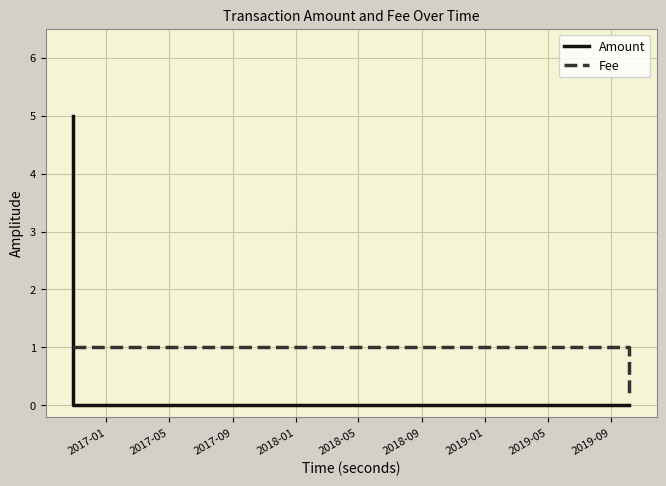

What is the label of the 5th point from the right?

2017-01